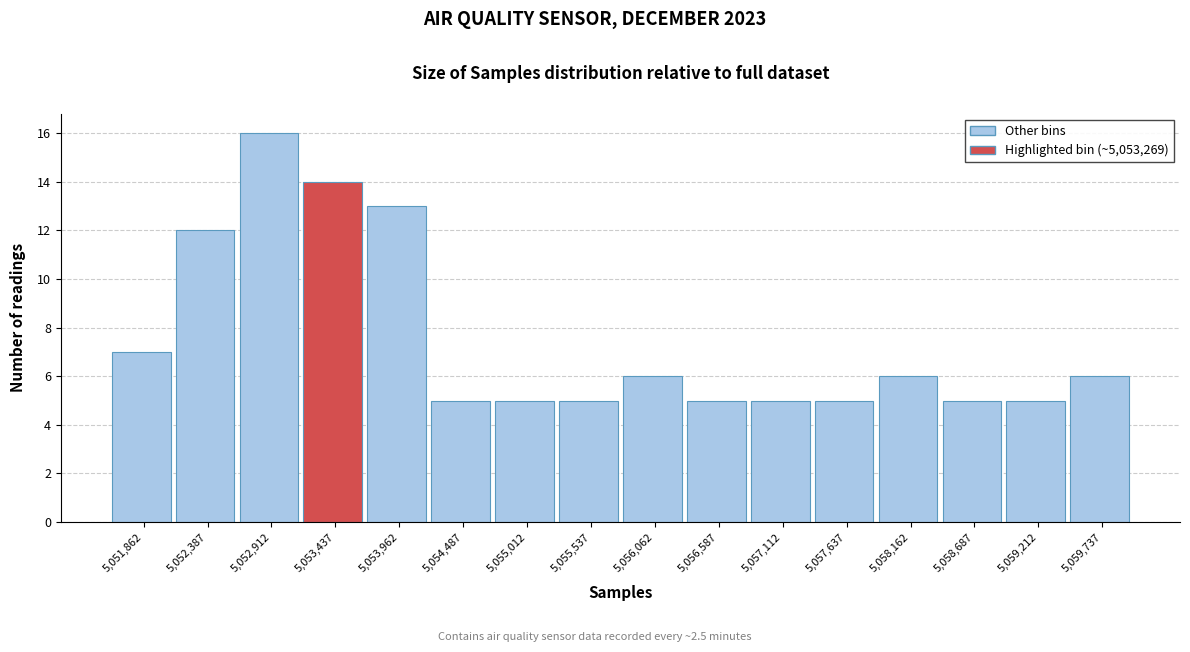

What is the height of the bar covering 5054200 to 5054800 on the x-axis? Neither the bar edges nor the heights are printed on the chart, so give them approximately, as read against the axes.

5